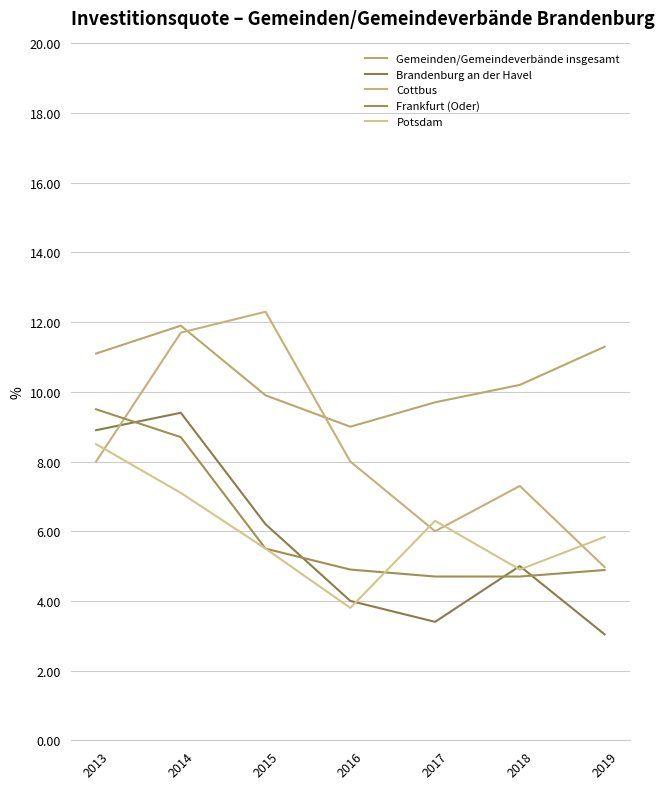

What is the average value of the Gemeinden/Gemeindeverbände insgesamt series?

10.4